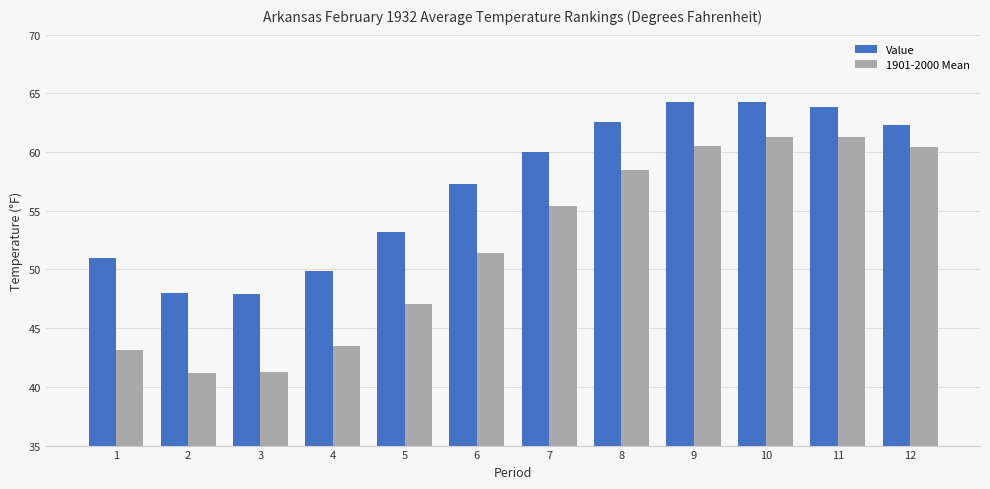

How many bars are there in total?

24